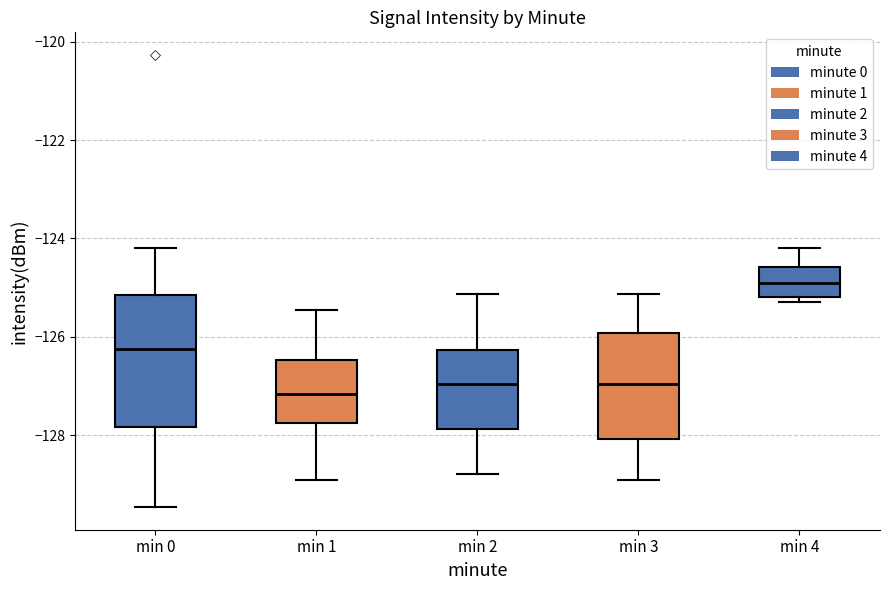

Reading left to right, read every box against the y-axis: the position of its median line, the range the box covers, and the ends of its whiskers. The values are not printed on the chart, so give them approximately, as read against the axis.

min 0: median -126.2, box -127.8 to -125.2, whiskers -129.4 to -124.2
min 1: median -127.2, box -127.8 to -126.4, whiskers -129.0 to -125.4
min 2: median -127.0, box -127.8 to -126.2, whiskers -128.8 to -125.2
min 3: median -127.0, box -128.0 to -126.0, whiskers -129.0 to -125.2
min 4: median -124.8, box -125.2 to -124.6, whiskers -125.2 (just below the box's lower edge) to -124.2